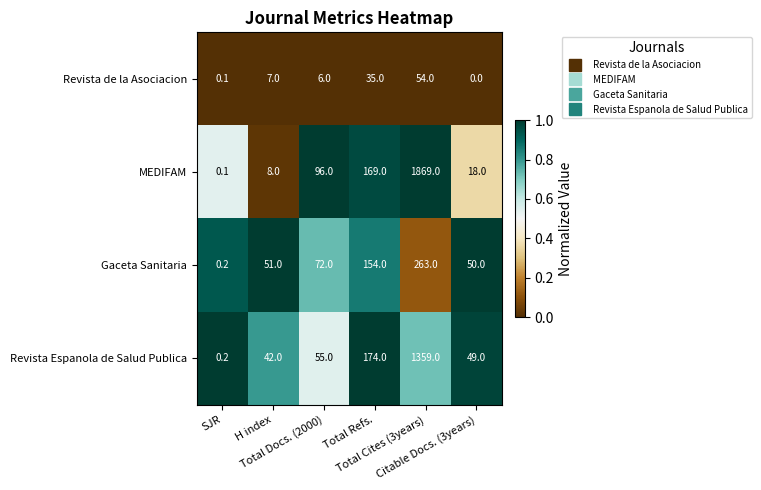

Which category has the highest value across all series?

Total Cites (3years)